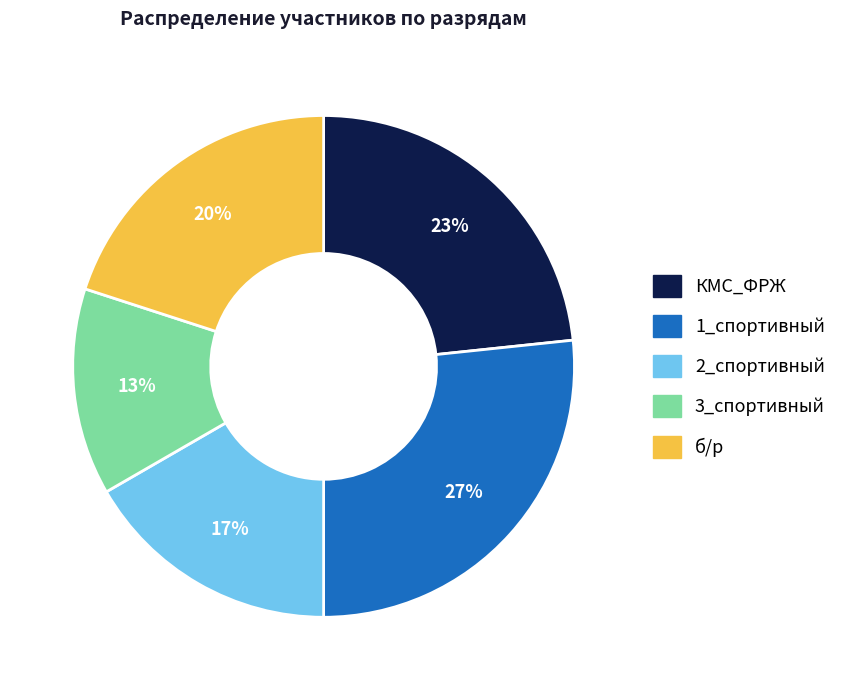

To the nearest percent, what is the combined percentage of 2_спортивный and КМС_ФРЖ?

40%